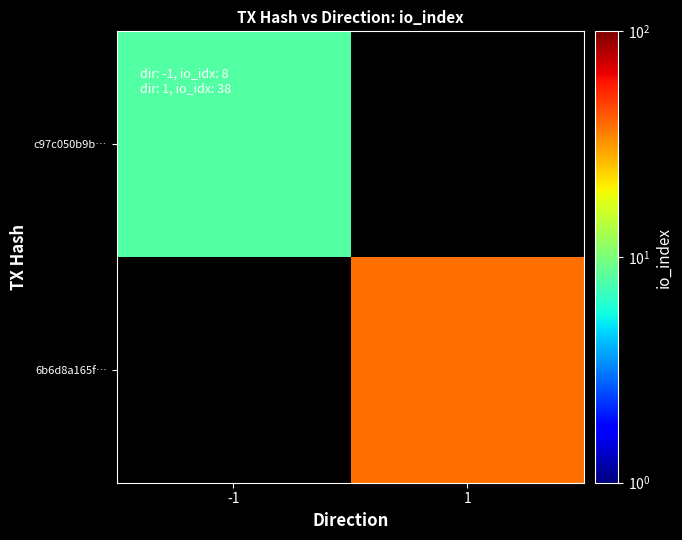

How many values in c97c050b9b… are above zero?

1